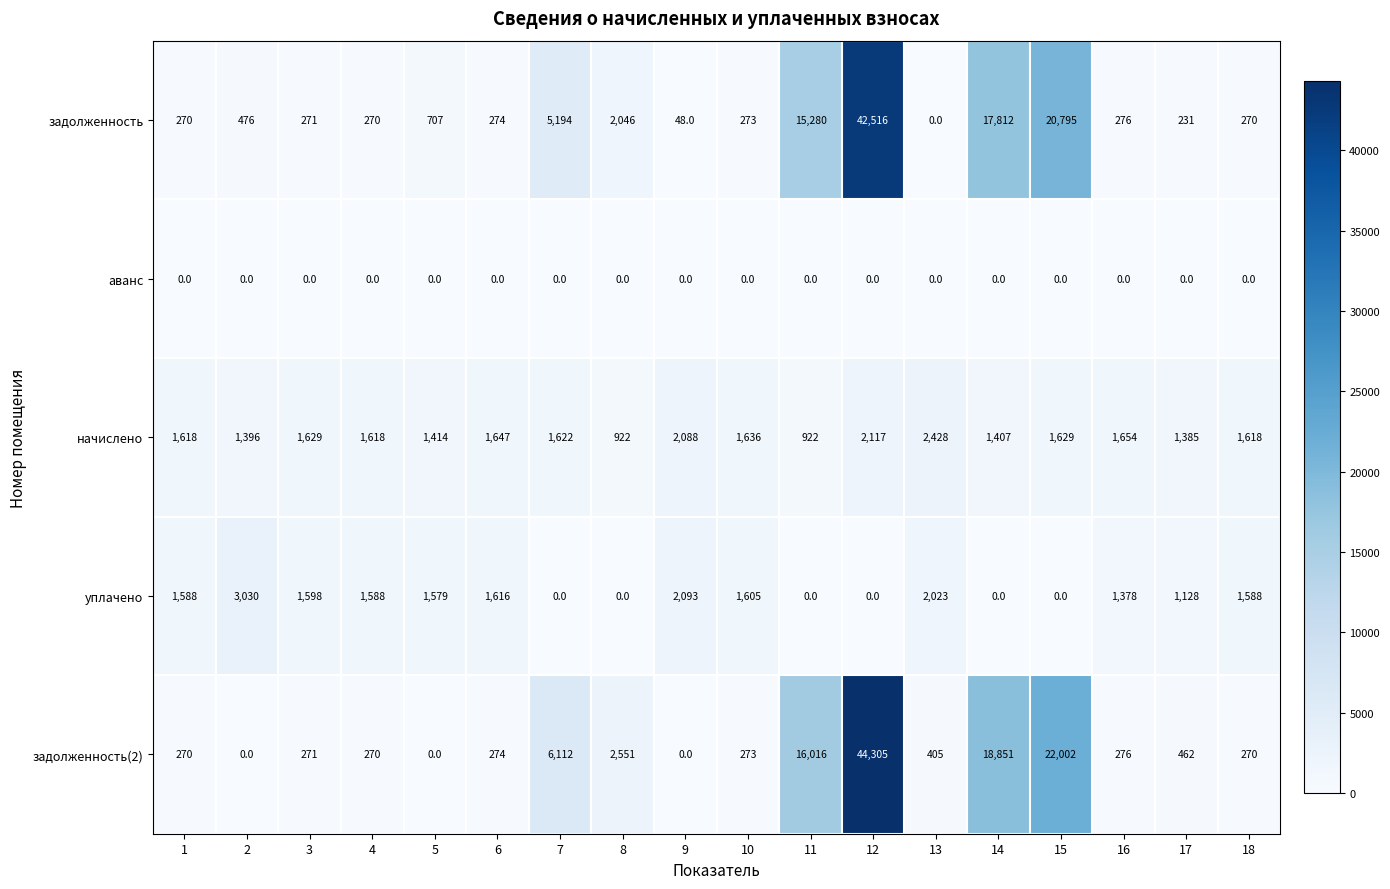

At which category is the sum across all series the highest?

12